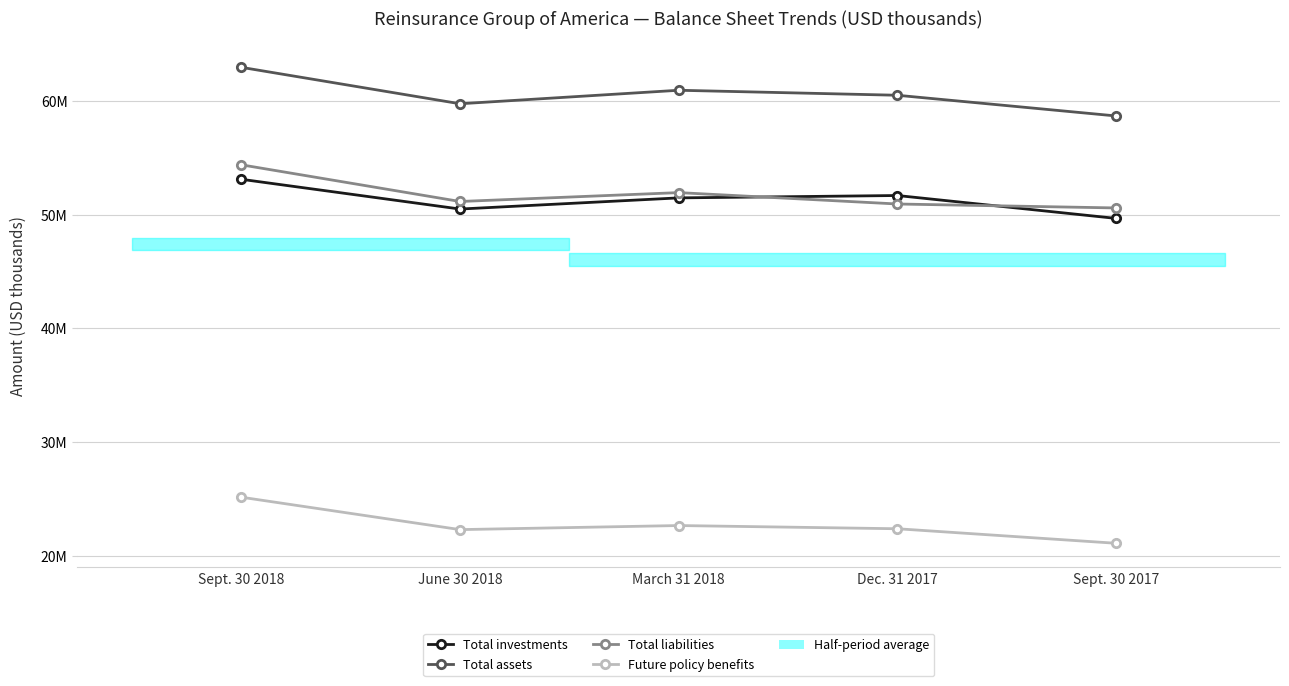

True or false: Total investments and Future policy benefits cross at least once.

False